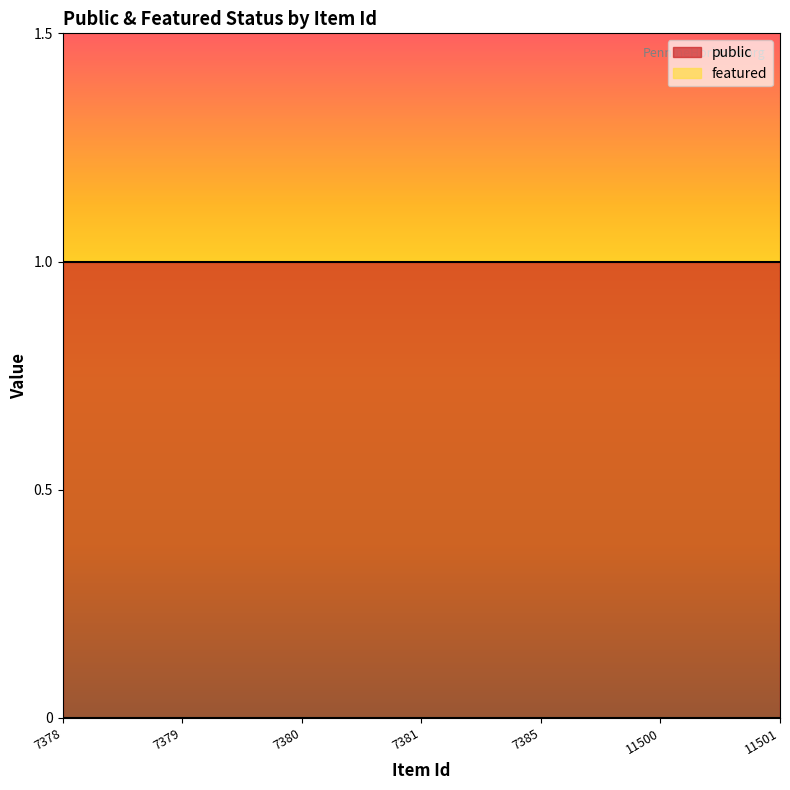

The value of public at 7380 is 0. True or false?

False